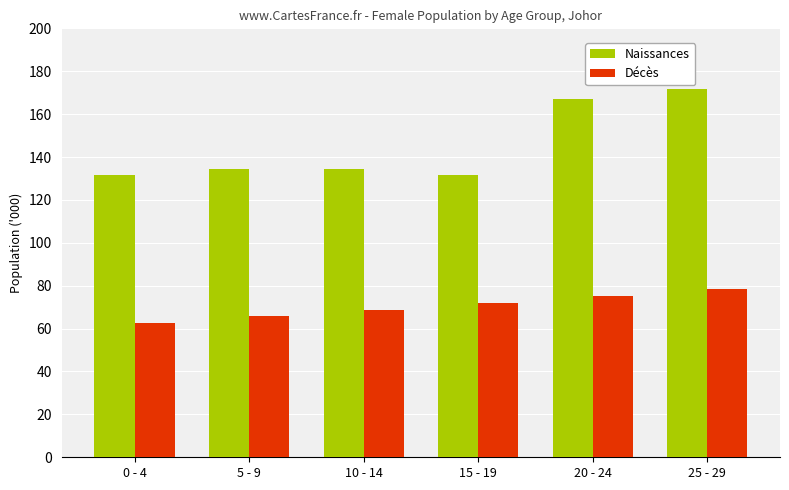

List the labels in order of Décès value, smallest first.

0 - 4, 5 - 9, 10 - 14, 15 - 19, 20 - 24, 25 - 29